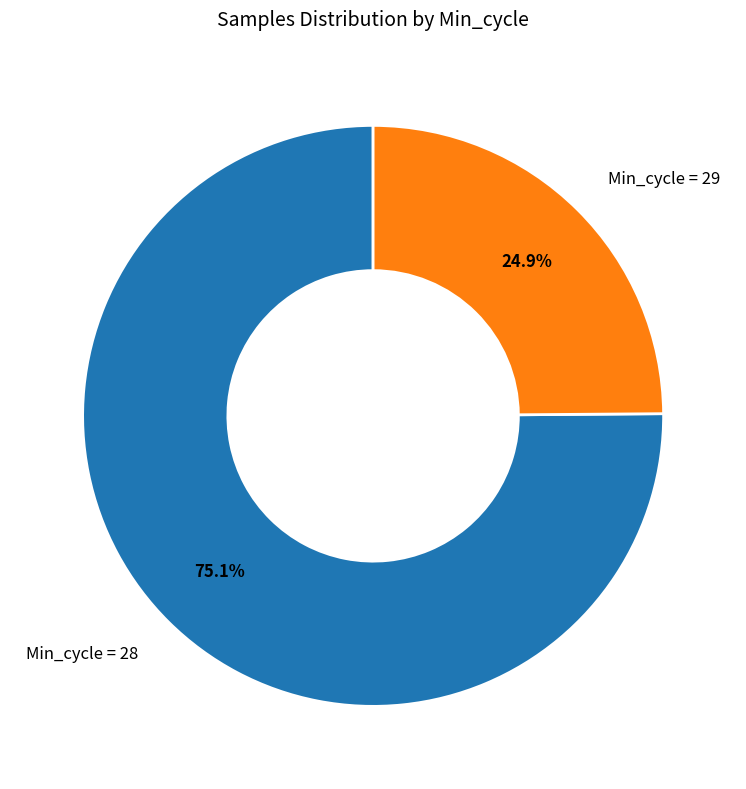

How many segments does this pie chart have?

2